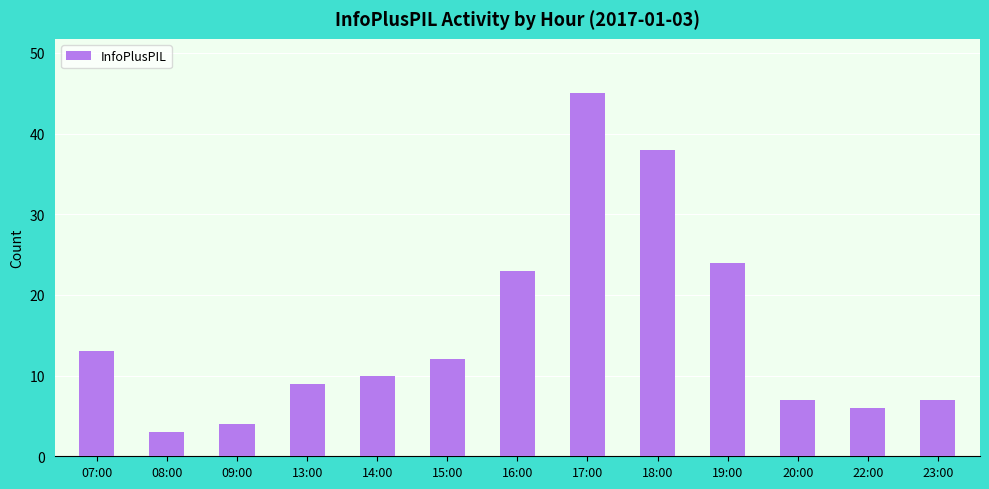

What is the sum of all values?

201